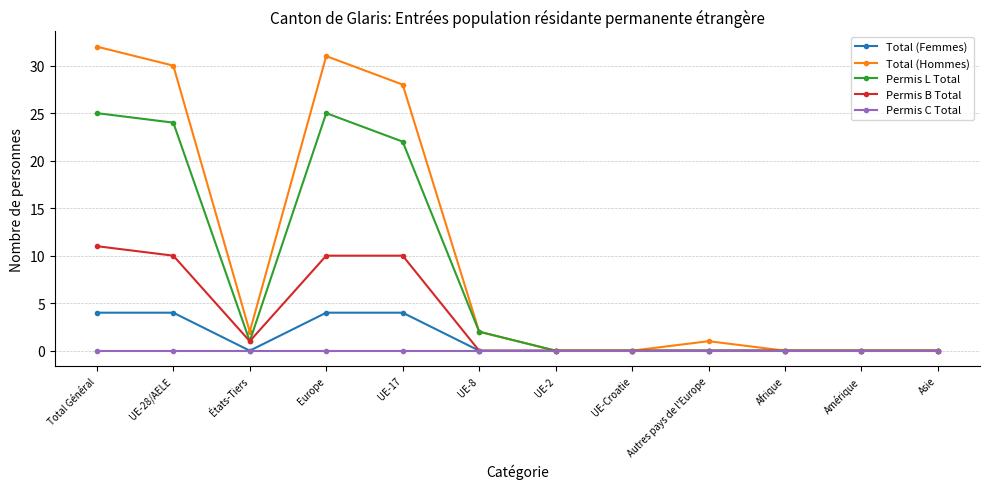

What is the total value across all series at Total Général?

72